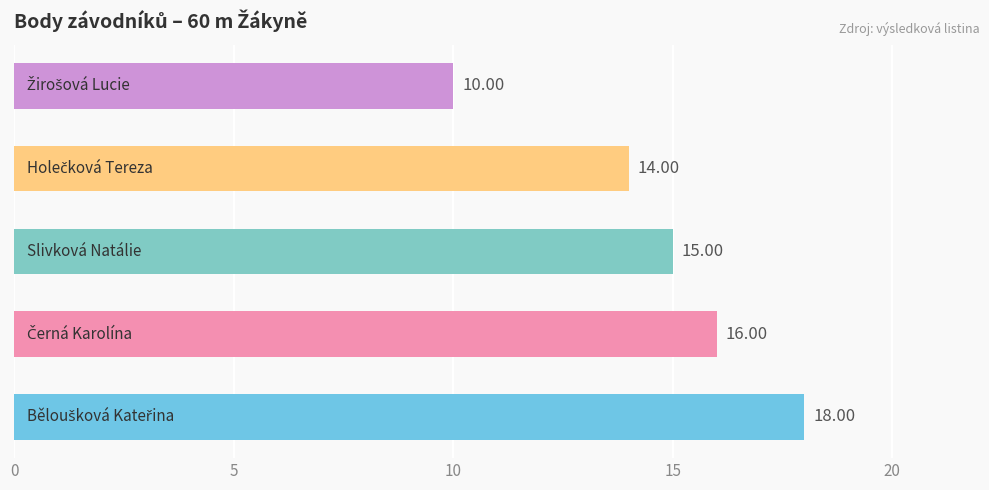

What is the average value?

15